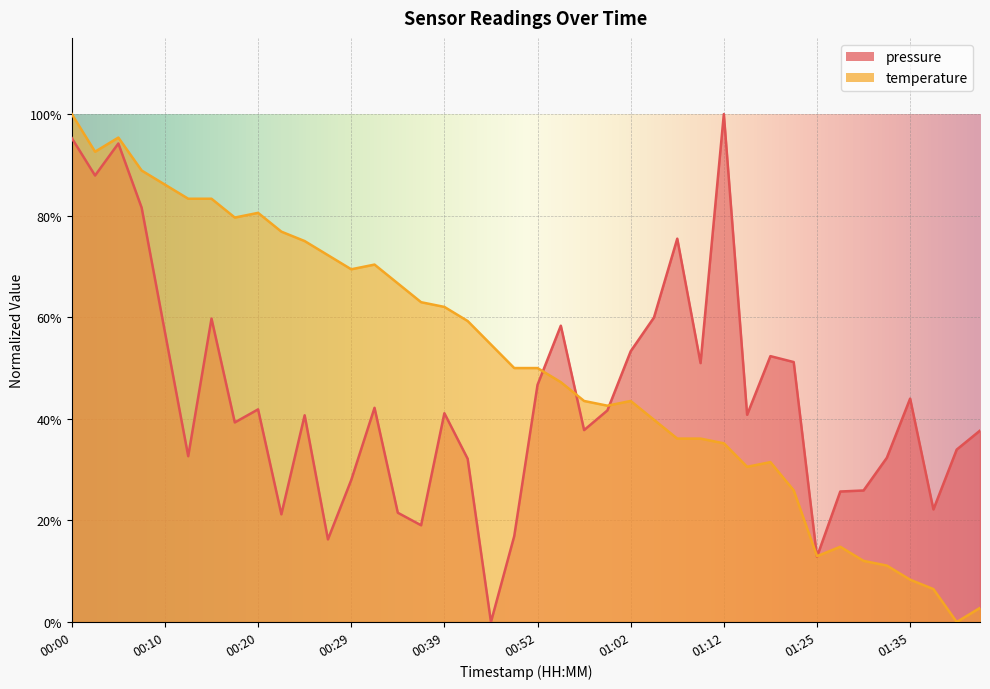

Reading right to left, what are all the values shown in this chart?

pressure: 0.4	0.3	0.2	0.4	0.3	0.3	0.3	0.1	0.5	0.5	0.4	1.0	0.5	0.8	0.6	0.5	0.4	0.4	0.6	0.5	0.2	0.0	0.3	0.4	0.2	0.2	0.4	0.3	0.2	0.4	0.2	0.4	0.4	0.6	0.3	0.6	0.8	0.9	0.9	1.0
temperature: 0.0	0.0	0.1	0.1	0.1	0.1	0.1	0.1	0.3	0.3	0.3	0.4	0.4	0.4	0.4	0.4	0.4	0.4	0.5	0.5	0.5	0.5	0.6	0.6	0.6	0.7	0.7	0.7	0.7	0.7	0.8	0.8	0.8	0.8	0.8	0.9	0.9	1.0	0.9	1.0